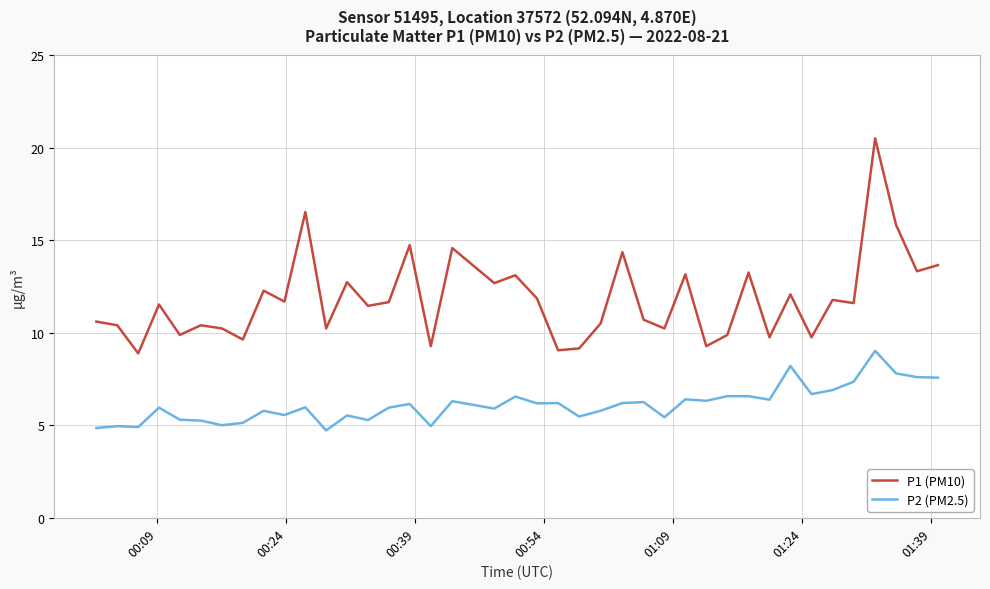

True or false: P1 (PM10) and P2 (PM2.5) cross at least once.

False